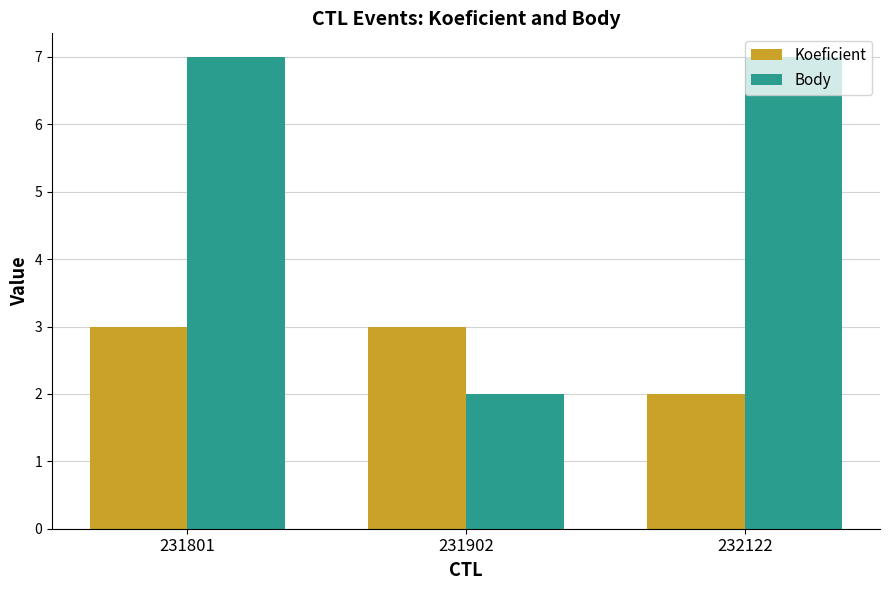

Reading left to right, extract all data points from this chart.

Koeficient: 231801=3	231902=3	232122=2
Body: 231801=7	231902=2	232122=7